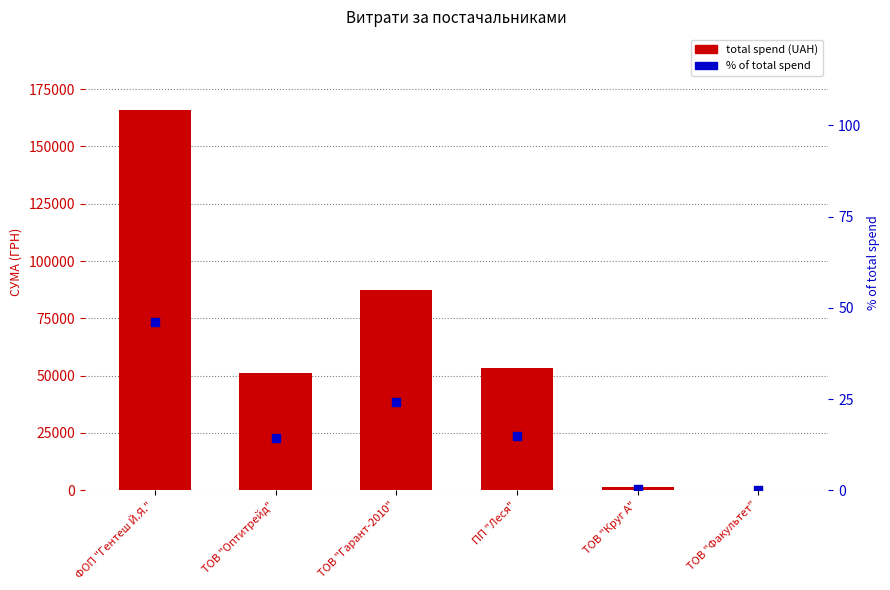

Which series has the largest Y range (max minus min)?

total spend (UAH)